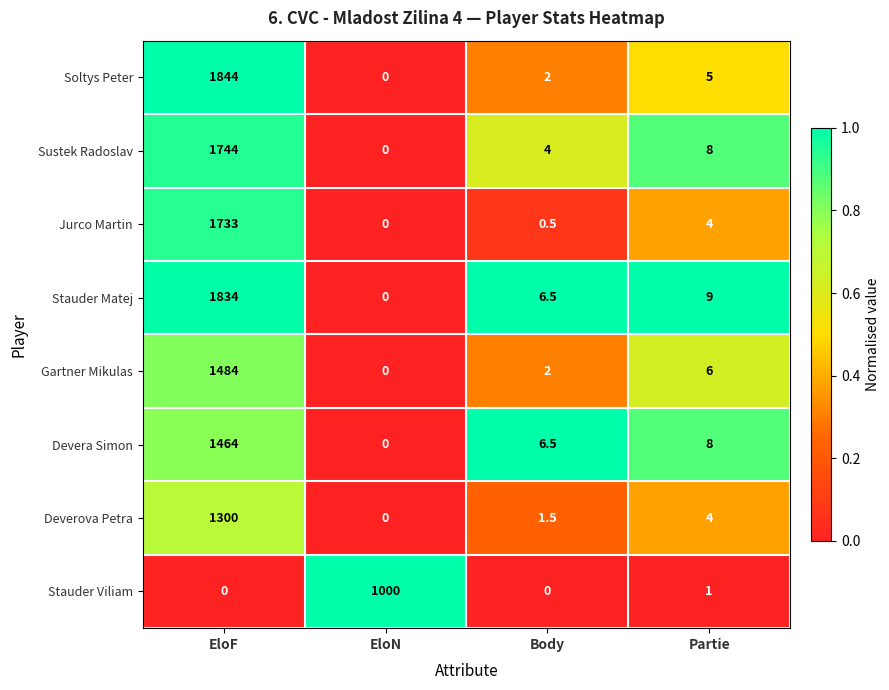

Which label corresponds to the largest value in the chart?

EloF